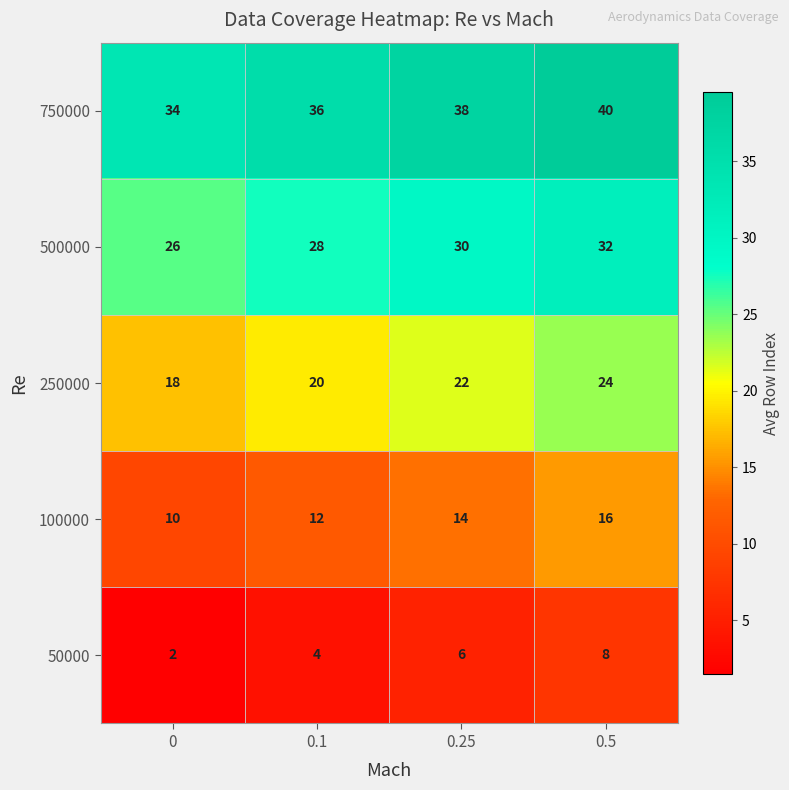

What is the difference between the highest and lowest values at 0.1?

32